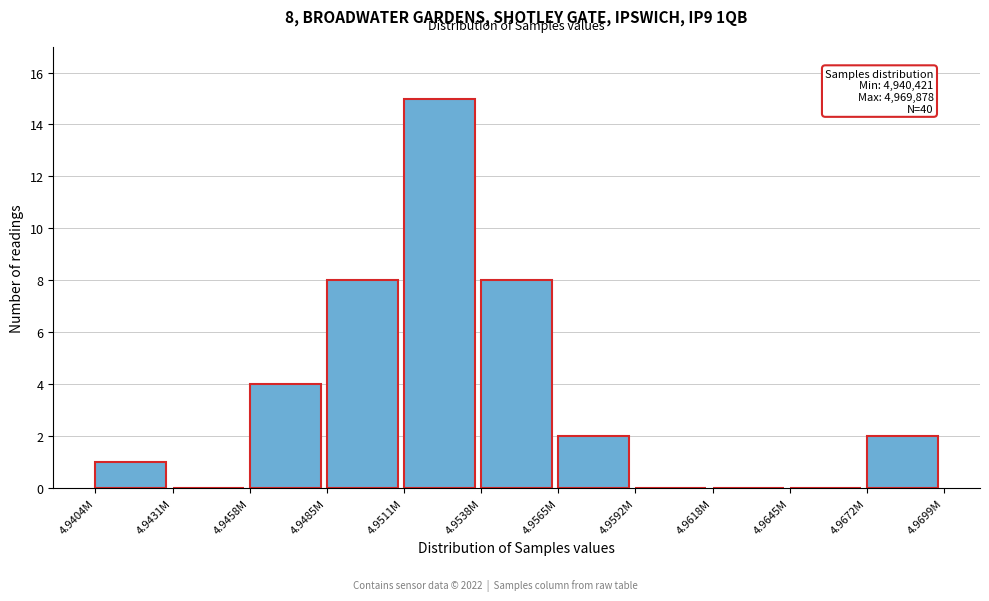

Reading left to right, extract all data points from this chart.

4.9404M=1	4.9431M=0	4.9458M=4	4.9485M=8	4.9511M=15	4.9538M=8	4.9565M=2	4.9592M=0	4.9618M=0	4.9645M=0	4.9672M=2